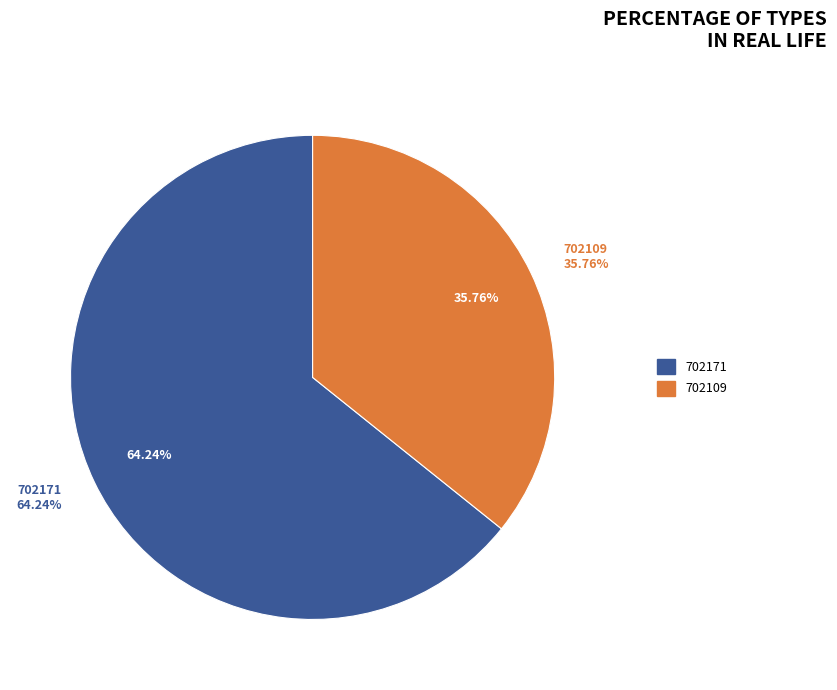

To the nearest percent, what is the difference between the 702171 and 702109 slice percentages?

28%